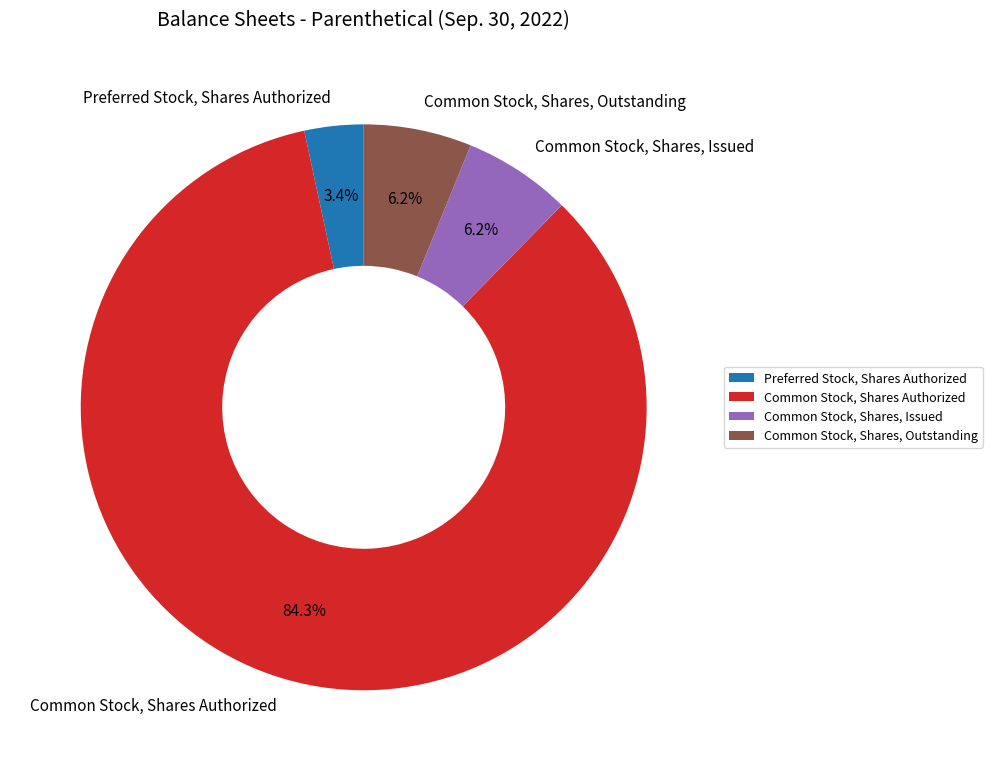

What is the smallest slice in the pie chart?

Preferred Stock, Shares Authorized